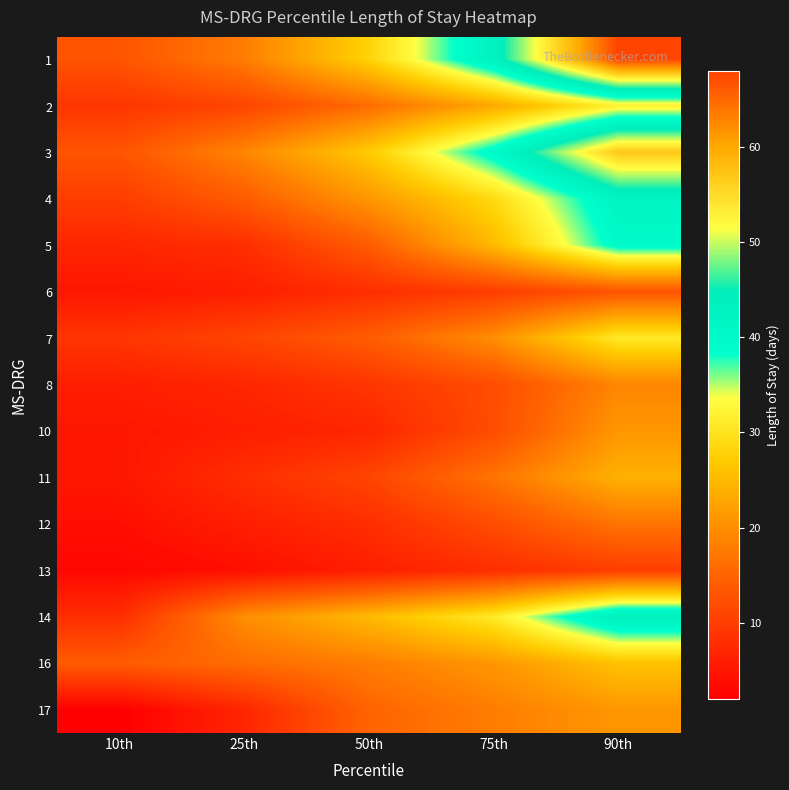

Which label corresponds to the smallest value in the chart?

10th